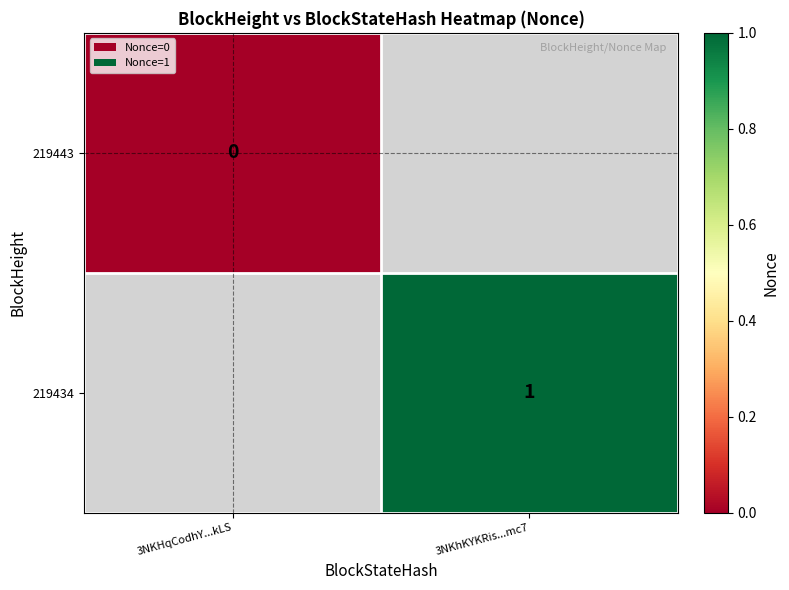

Is the value of 219443 at 3NKHqCodhY...kLS greater than the value of 219434 at 3NKhKYKRis...mc7?

No